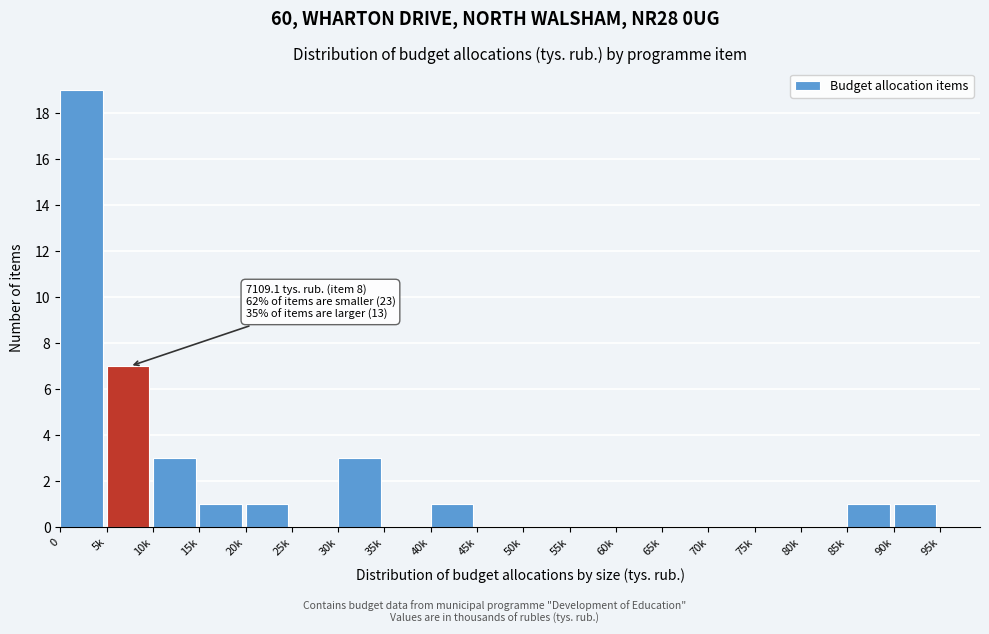

The value at 30k is 2. True or false?

False